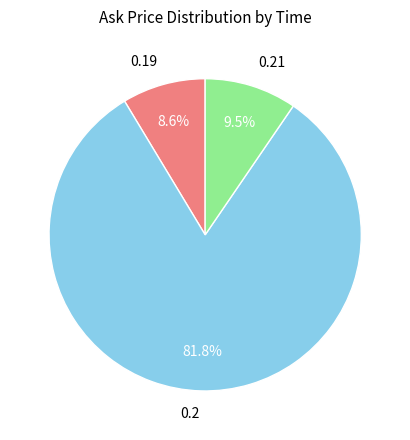

What is the ratio of the value at 0.2 to the value at 0.19?

9.5